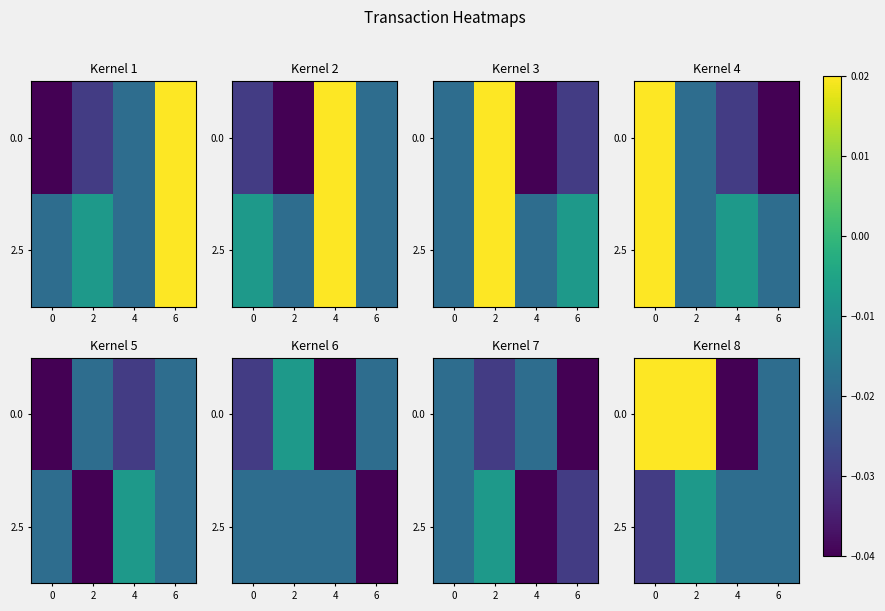

Rank the categories by 0.0 value from lowest to highest.

4, 6, 0, 2